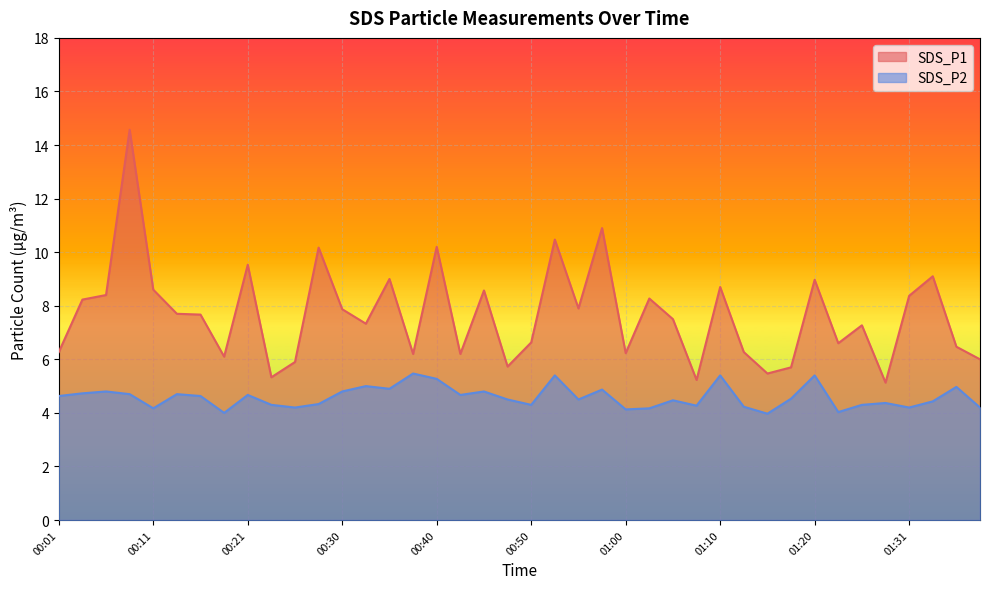

At which category is the sum across all series the highest?

00:08